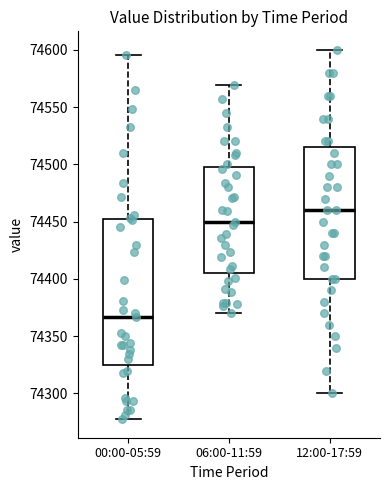

Where is the lower edge of the box for 06:00-11:59 on the y-axis? The values are not printed on the chart, so give them approximately, as read against the axis.

74405